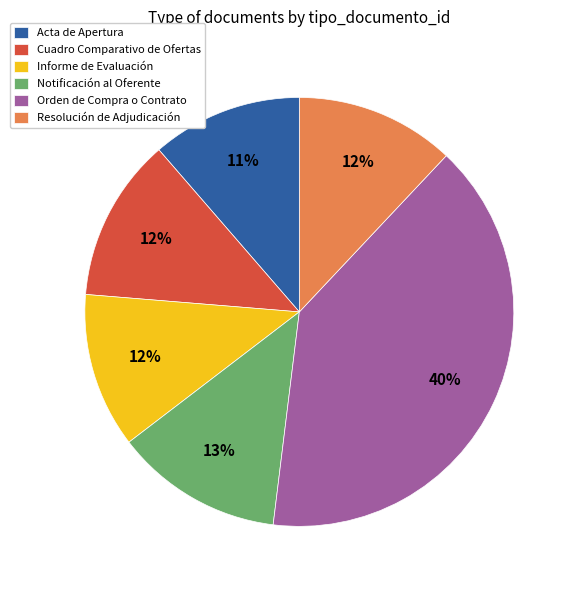

Which slice is the largest?

Orden de Compra o Contrato